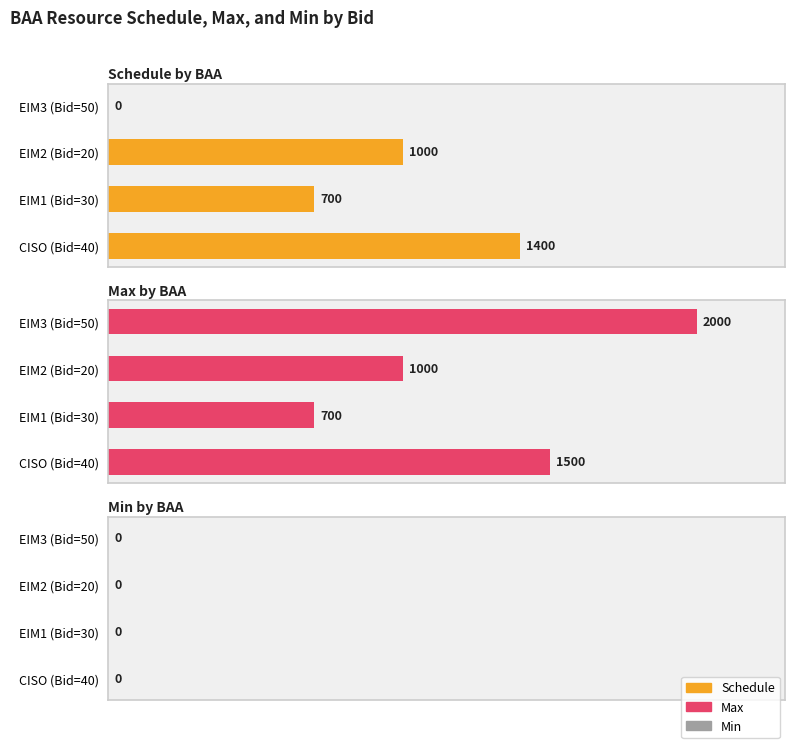

What are all the series names shown in the legend?

Schedule, Max, Min